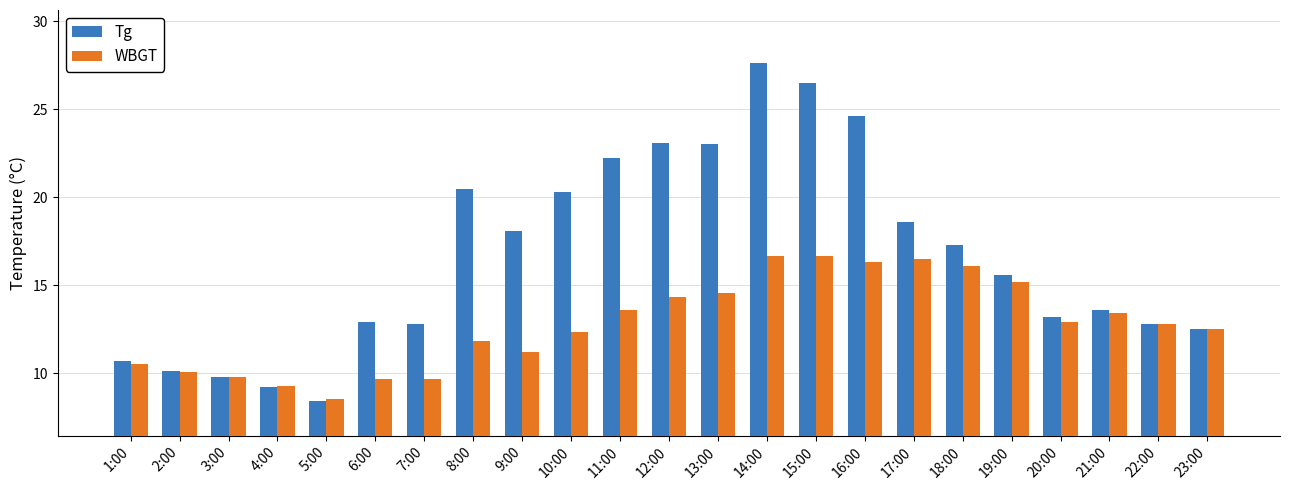

What is the difference between the highest and lowest values at 13:00?

8.5